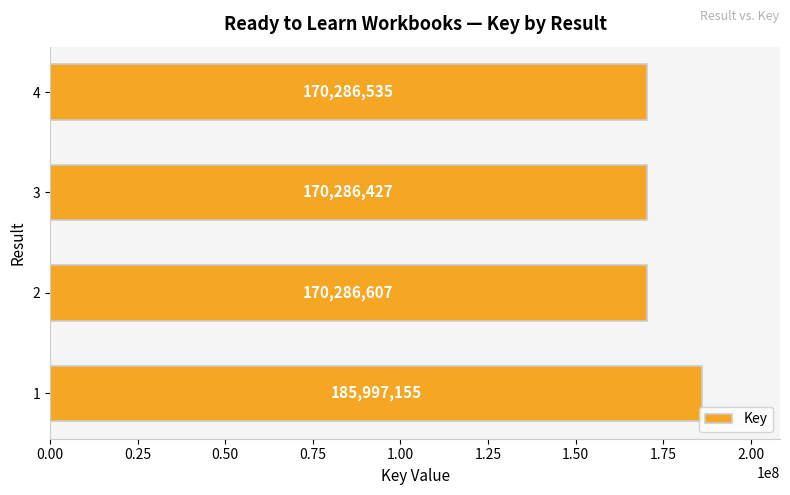

How many bars are there in total?

4